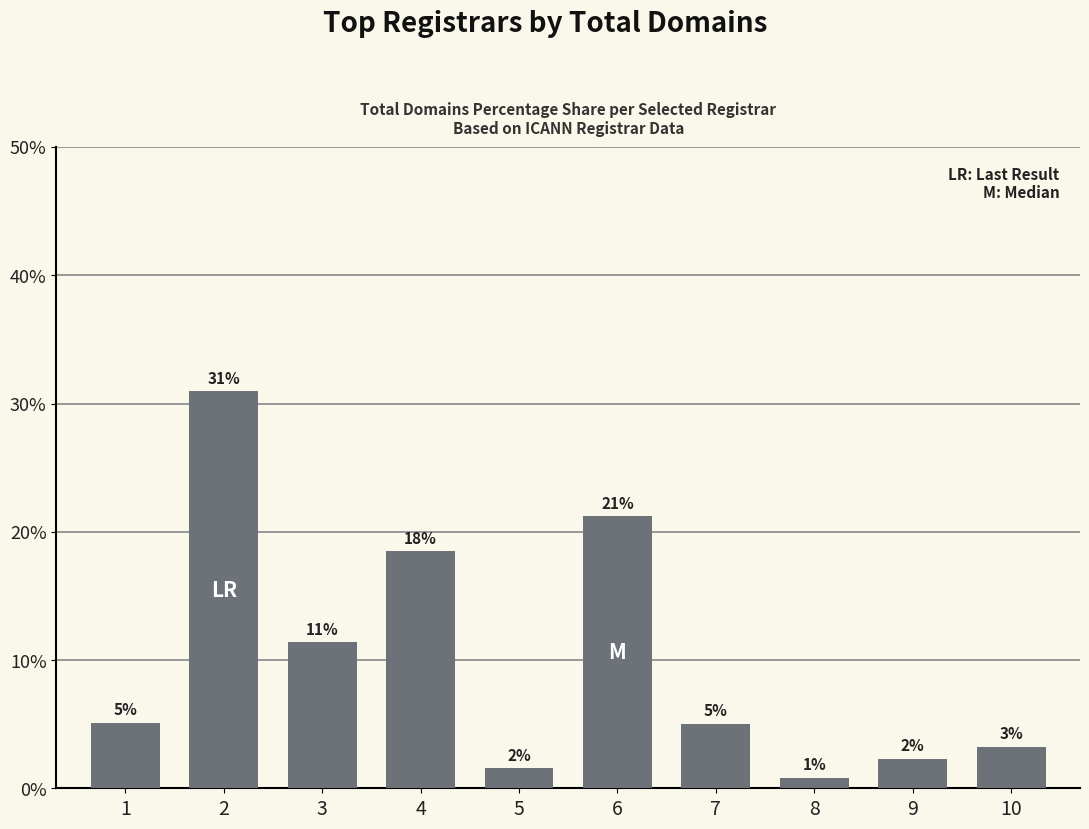

Does the chart contain any negative values?

No